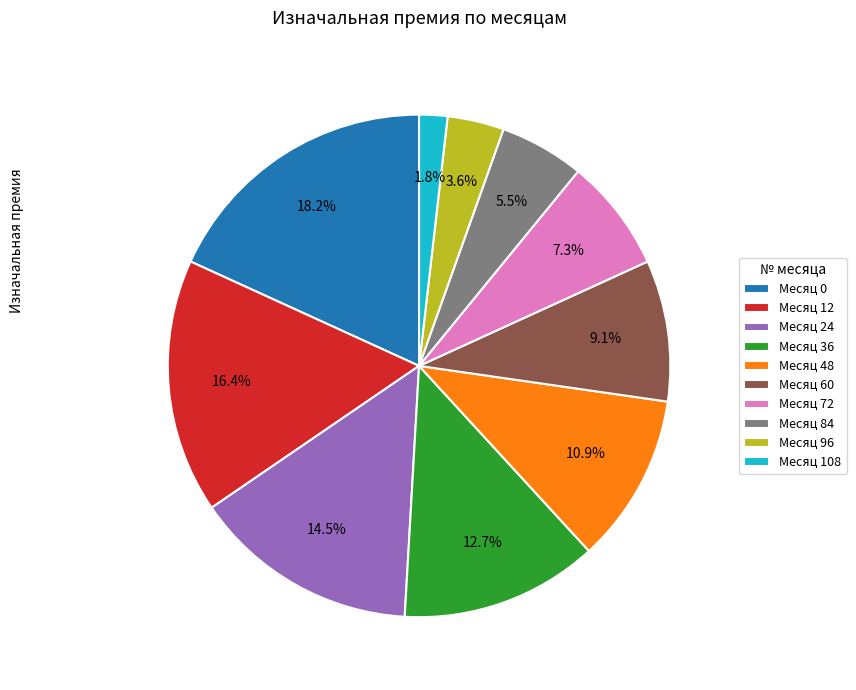

Count the number of slices in the pie.

10